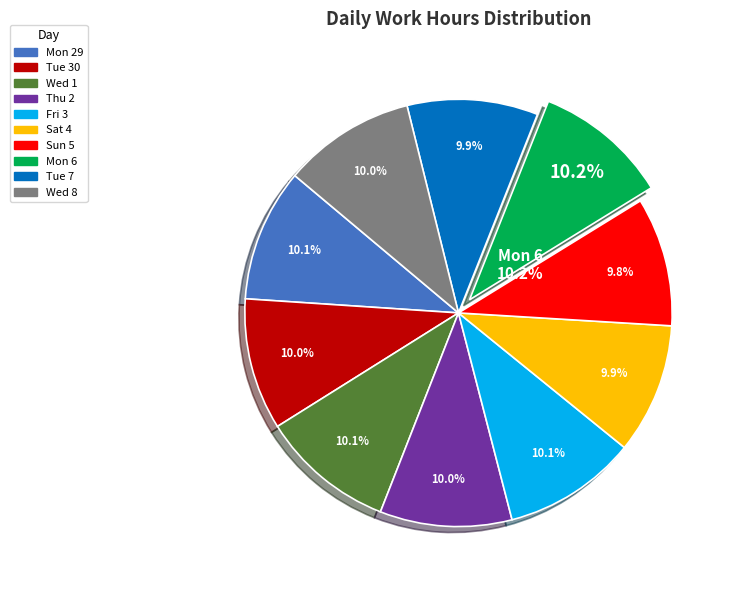

What percentage is the Mon 6 slice, to the nearest percent?

10%